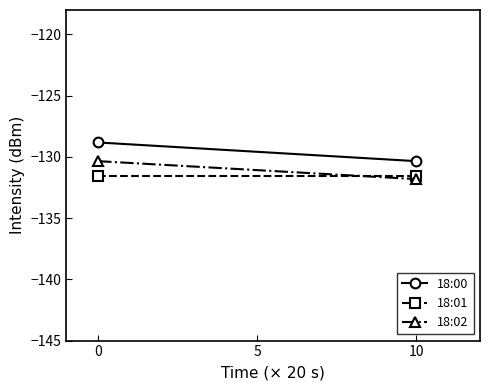

Does the chart have visible grid lines?

No